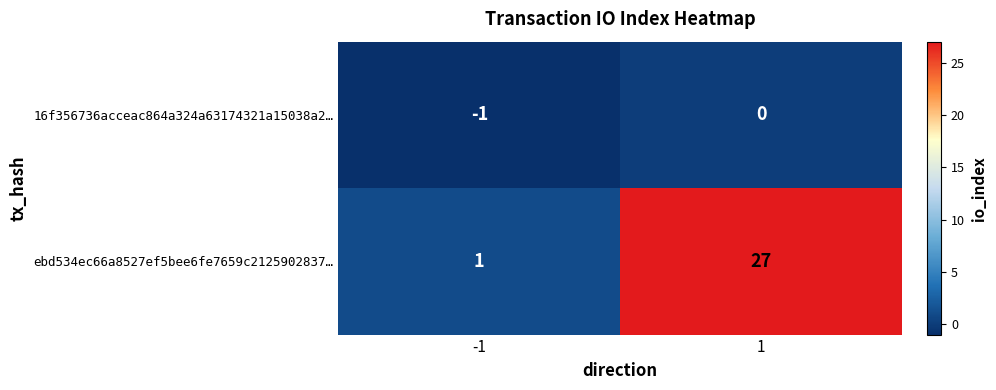

Between -1 and 1, which series saw the biggest shift?

ebd534ec66a8527ef5bee6fe7659c2125902837…